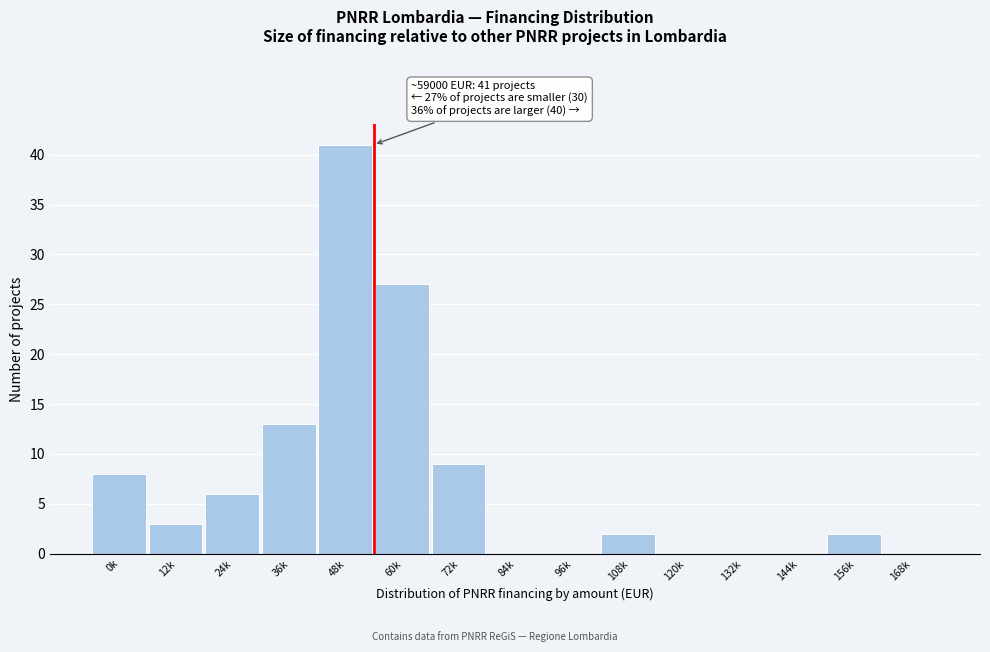

Reading left to right, transcribe all the data shown in this chart.

0k=8	12k=3	24k=6	36k=13	48k=41	60k=27	72k=9	84k=0	96k=0	108k=2	120k=0	132k=0	144k=0	156k=2	168k=0